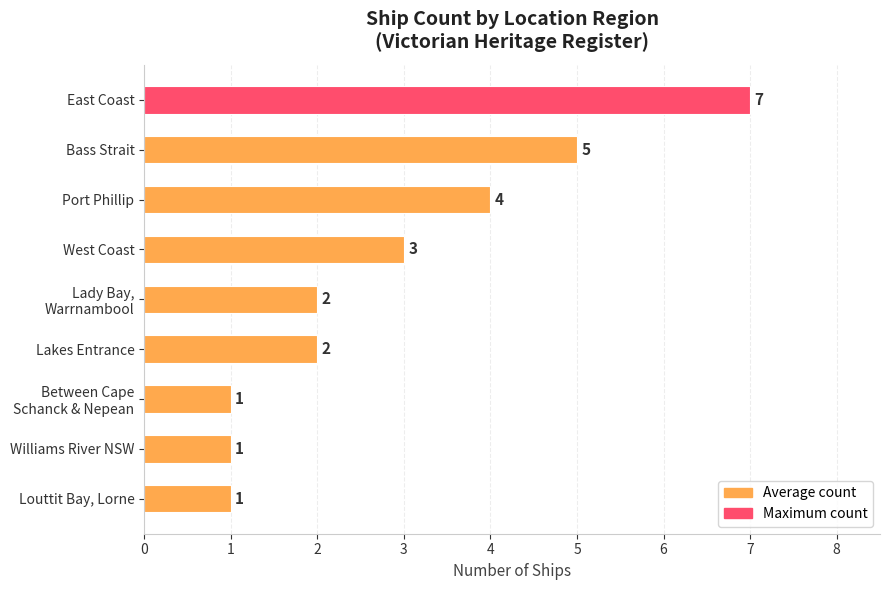

What is the ratio of the value at Bass Strait to the value at Louttit Bay, Lorne?

5.0